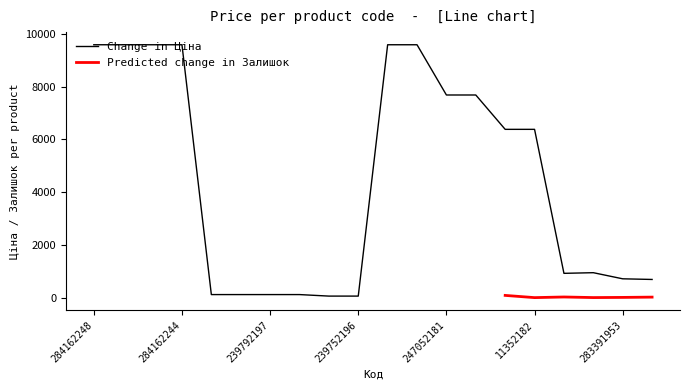

What is the label of the 20th point from the left?

283361953